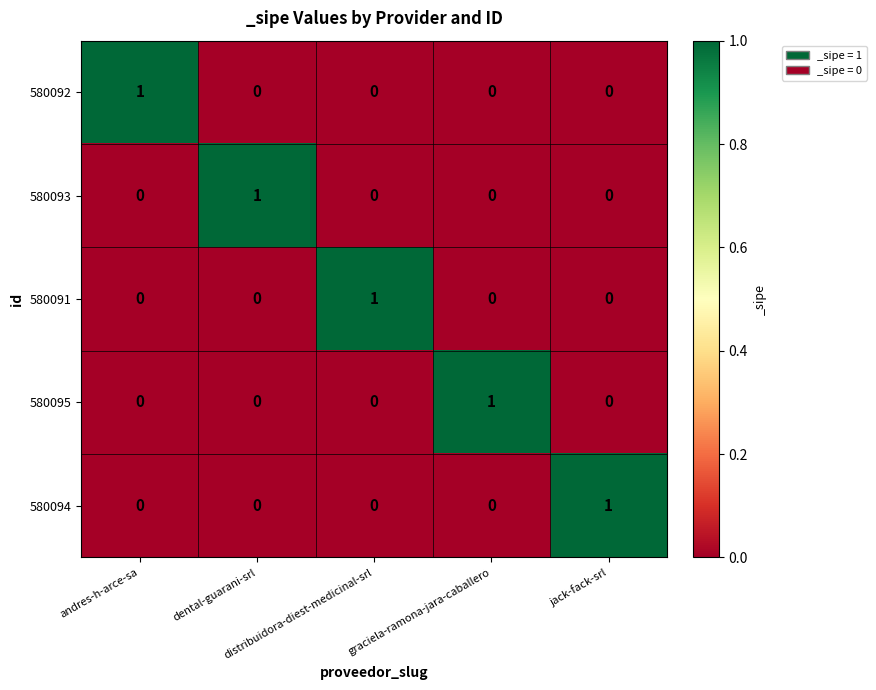

At how many categories does at least one series exceed 0?

5